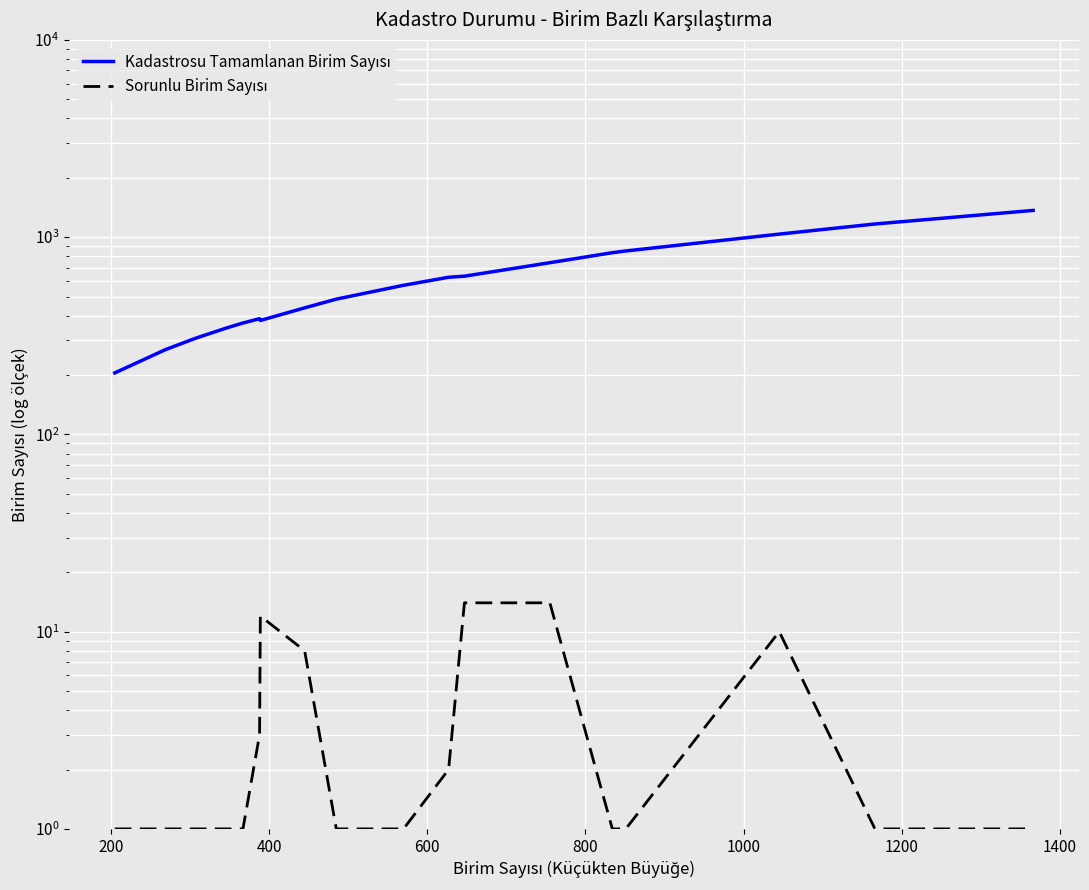

In Kadastrosu Tamamlanan Birim Sayısı, how many points are higher than both neighbors (excluding endpoints)?

1